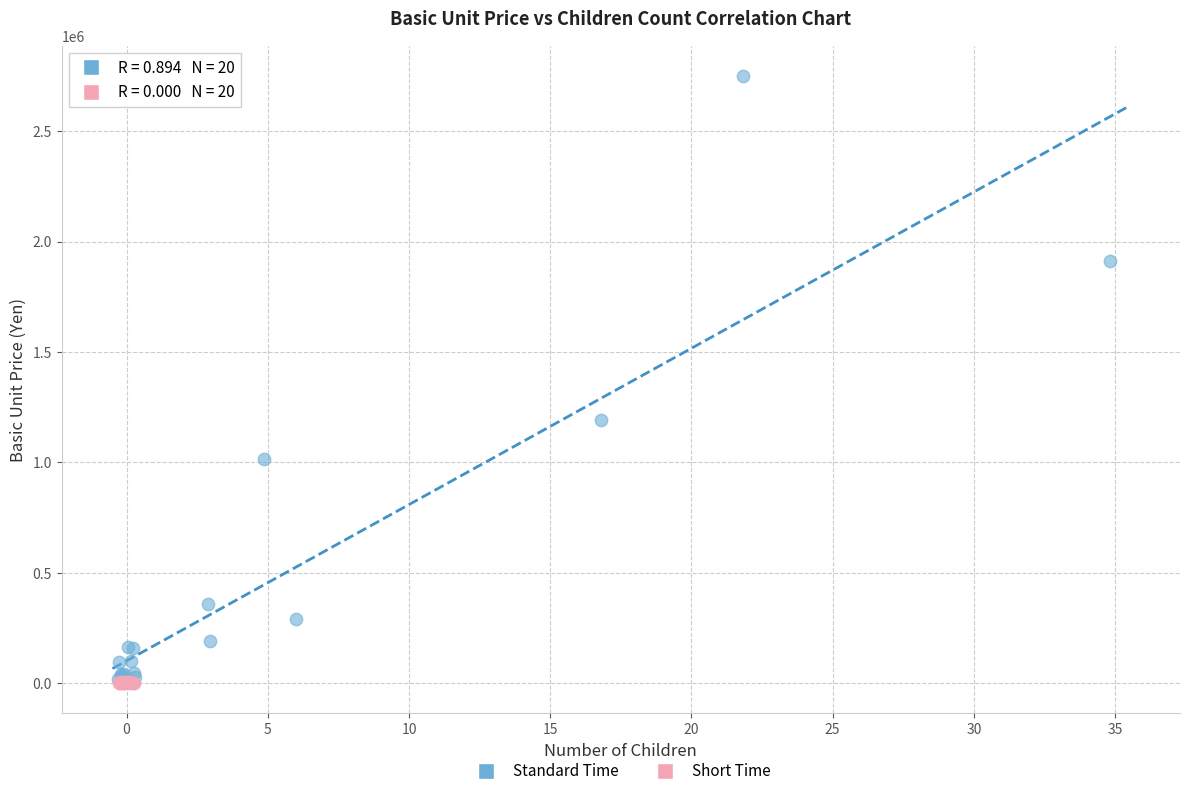

Which series contains the highest Y value?

Standard Time